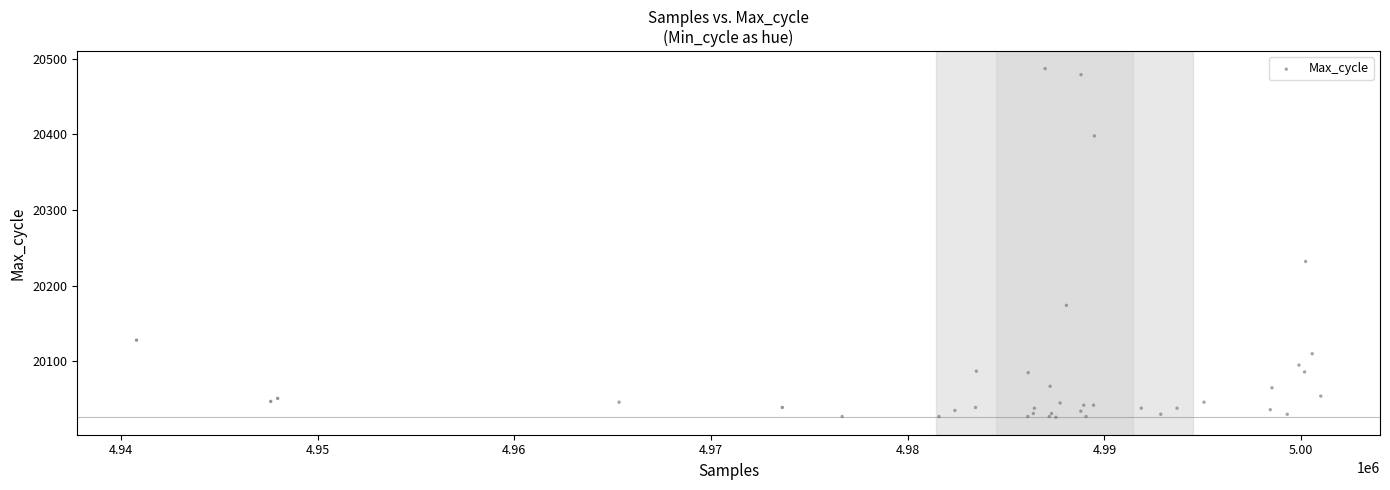

What Y value in the scatter plot is closest to 20256?

20232